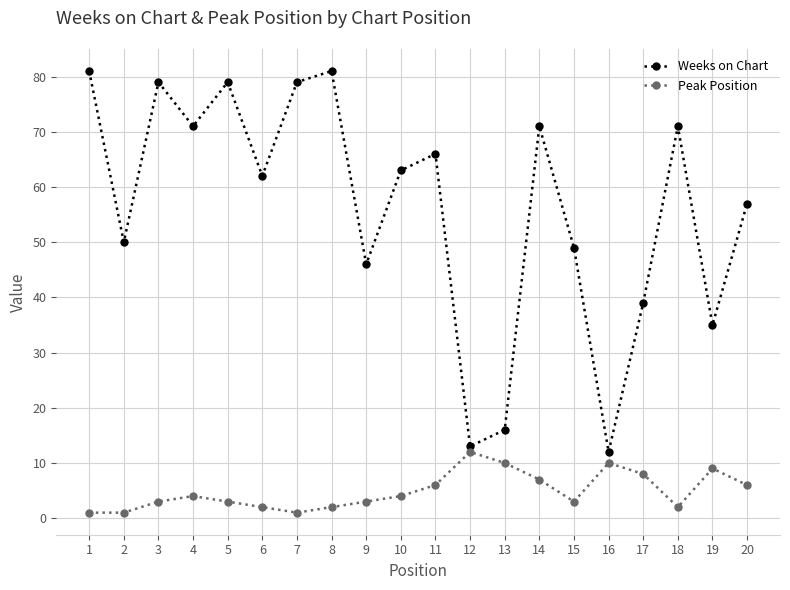

True or false: Weeks on Chart and Peak Position cross at least once.

False